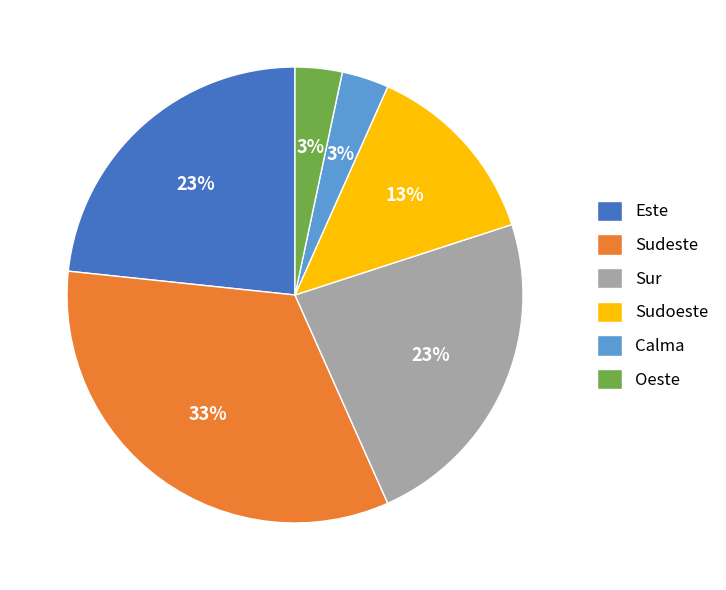

Does Este represent more than half of the total?

No